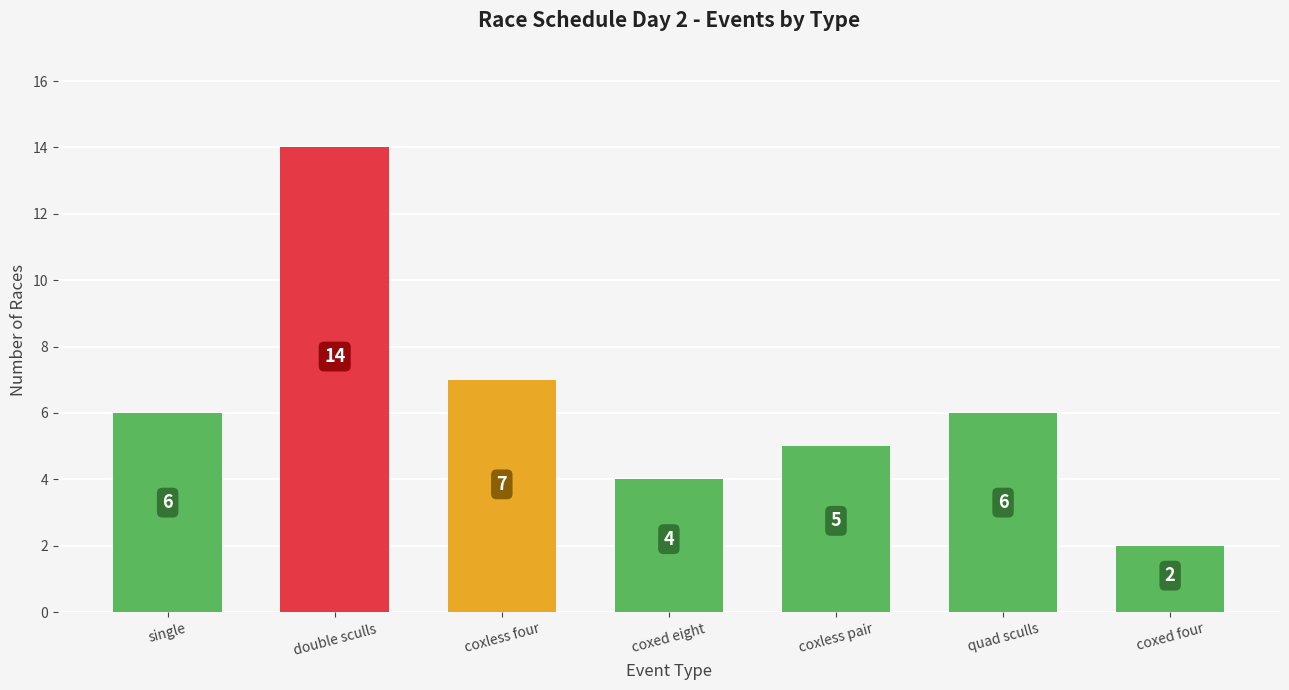

What is the difference between the maximum and minimum values?

12